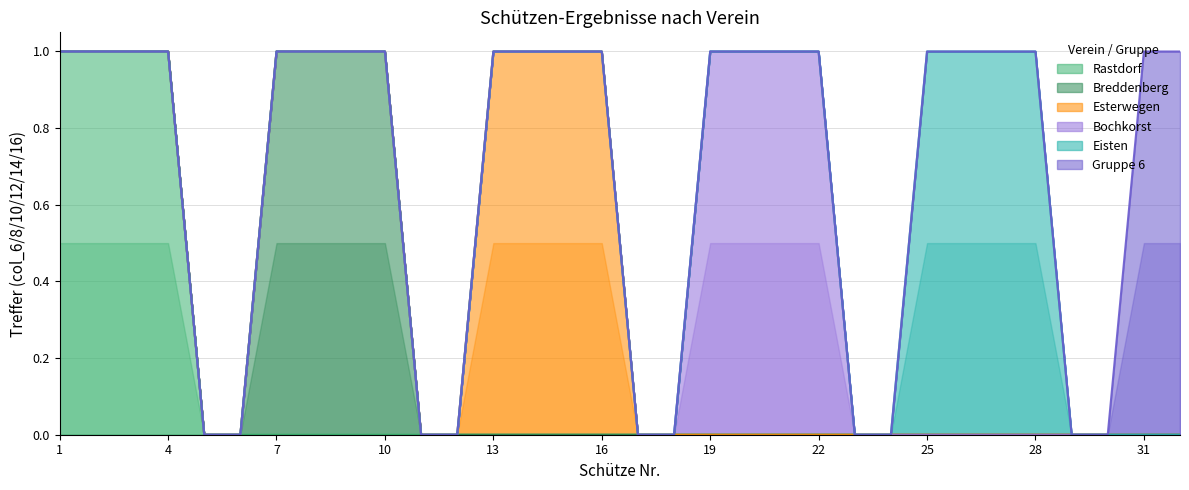

Does the chart have visible grid lines?

Yes